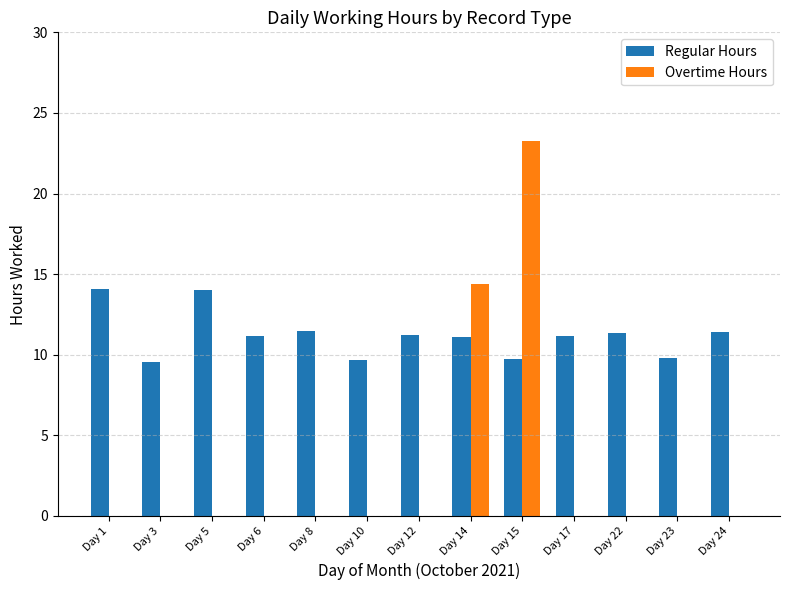

What is the average value of the Overtime Hours series?

2.9